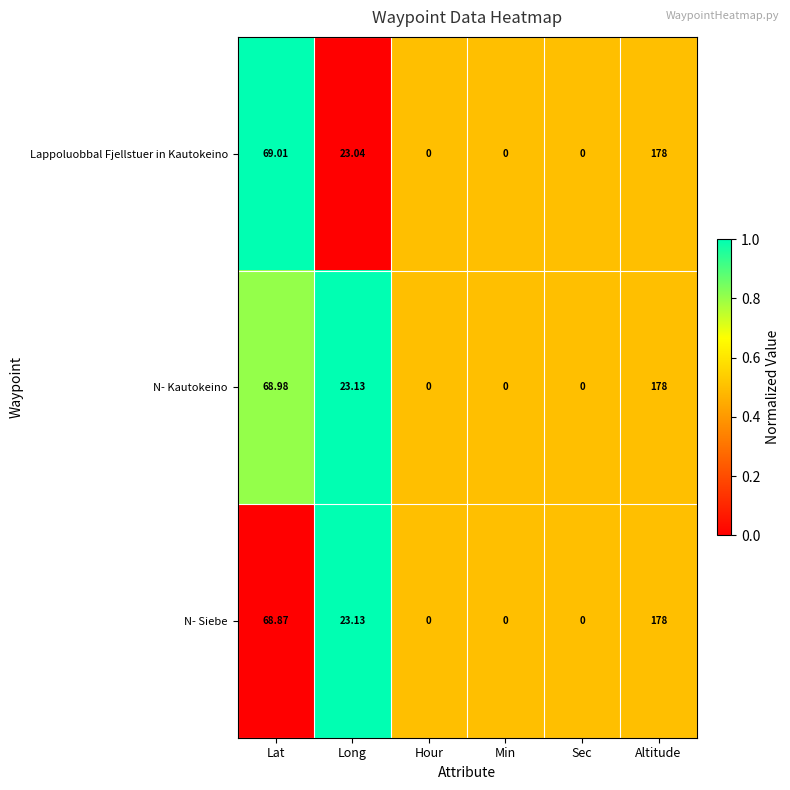

Which series has the largest total across all categories?

N- Kautokeino